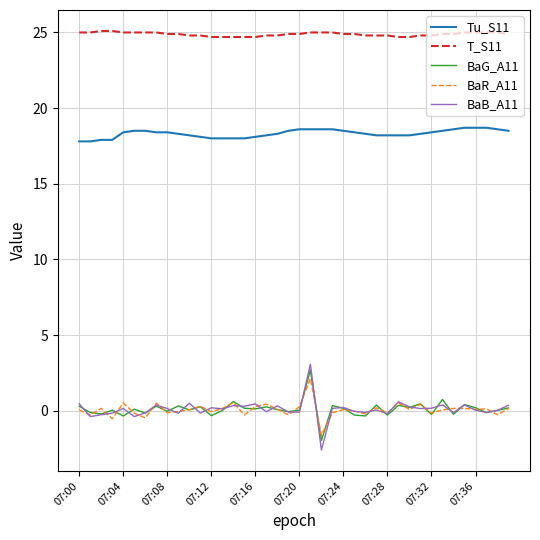

What is the sum of all BaG_A11 values?

3.9